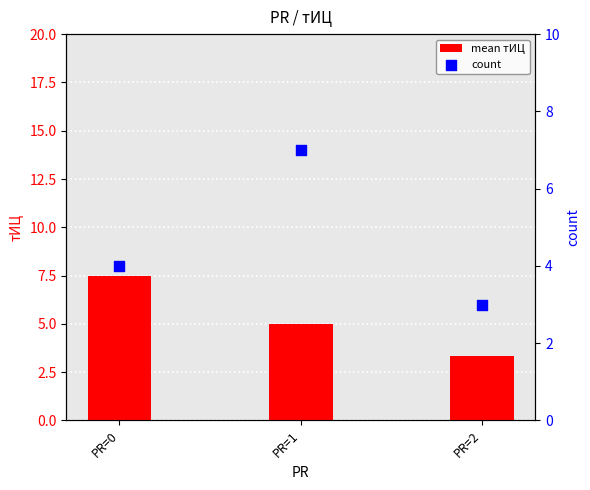

What is the total value across all series at PR=2?

6.3